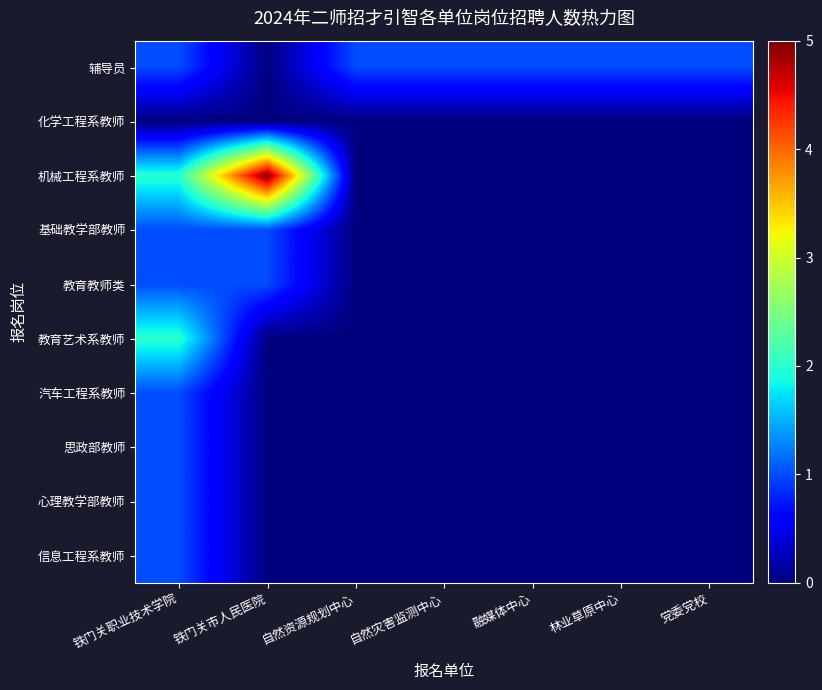

Reading left to right, transcribe all the data shown in this chart.

辅导员: 铁门关职业技术学院=1	铁门关市人民医院=0	自然资源规划中心=1	自然灾害监测中心=1	融媒体中心=1	林业草原中心=1	党委党校=1
化学工程系教师: 铁门关职业技术学院=0	铁门关市人民医院=0	自然资源规划中心=0	自然灾害监测中心=0	融媒体中心=0	林业草原中心=0	党委党校=0
机械工程系教师: 铁门关职业技术学院=2	铁门关市人民医院=5	自然资源规划中心=0	自然灾害监测中心=0	融媒体中心=0	林业草原中心=0	党委党校=0
基础教学部教师: 铁门关职业技术学院=1	铁门关市人民医院=1	自然资源规划中心=0	自然灾害监测中心=0	融媒体中心=0	林业草原中心=0	党委党校=0
教育教师类: 铁门关职业技术学院=1	铁门关市人民医院=1	自然资源规划中心=0	自然灾害监测中心=0	融媒体中心=0	林业草原中心=0	党委党校=0
教育艺术系教师: 铁门关职业技术学院=2	铁门关市人民医院=0	自然资源规划中心=0	自然灾害监测中心=0	融媒体中心=0	林业草原中心=0	党委党校=0
汽车工程系教师: 铁门关职业技术学院=1	铁门关市人民医院=0	自然资源规划中心=0	自然灾害监测中心=0	融媒体中心=0	林业草原中心=0	党委党校=0
思政部教师: 铁门关职业技术学院=1	铁门关市人民医院=0	自然资源规划中心=0	自然灾害监测中心=0	融媒体中心=0	林业草原中心=0	党委党校=0
心理教学部教师: 铁门关职业技术学院=1	铁门关市人民医院=0	自然资源规划中心=0	自然灾害监测中心=0	融媒体中心=0	林业草原中心=0	党委党校=0
信息工程系教师: 铁门关职业技术学院=1	铁门关市人民医院=0	自然资源规划中心=0	自然灾害监测中心=0	融媒体中心=0	林业草原中心=0	党委党校=0